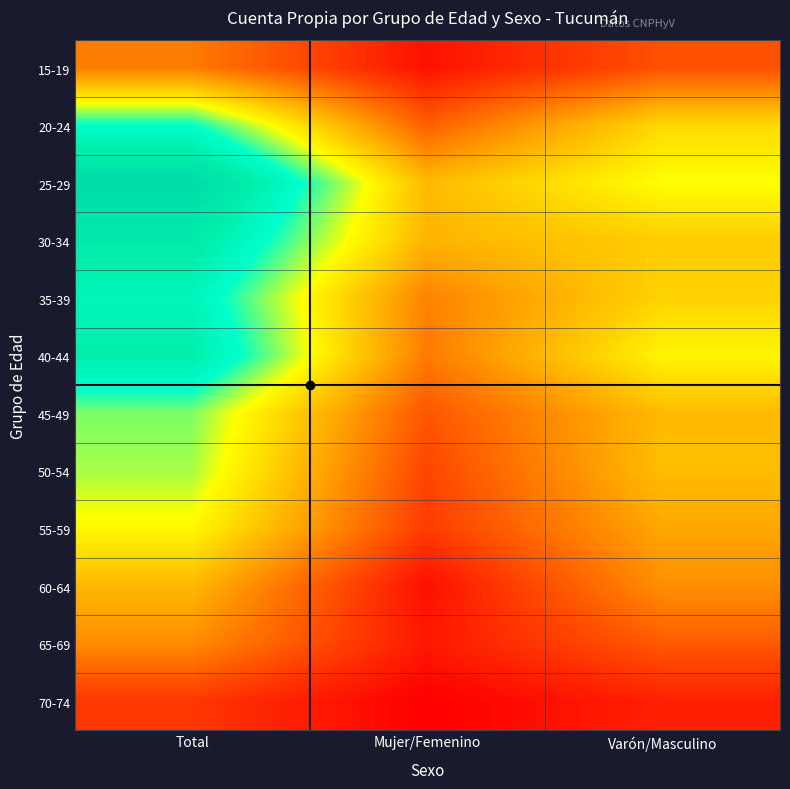

At which category does the chart reach its minimum across all series?

Mujer/Femenino